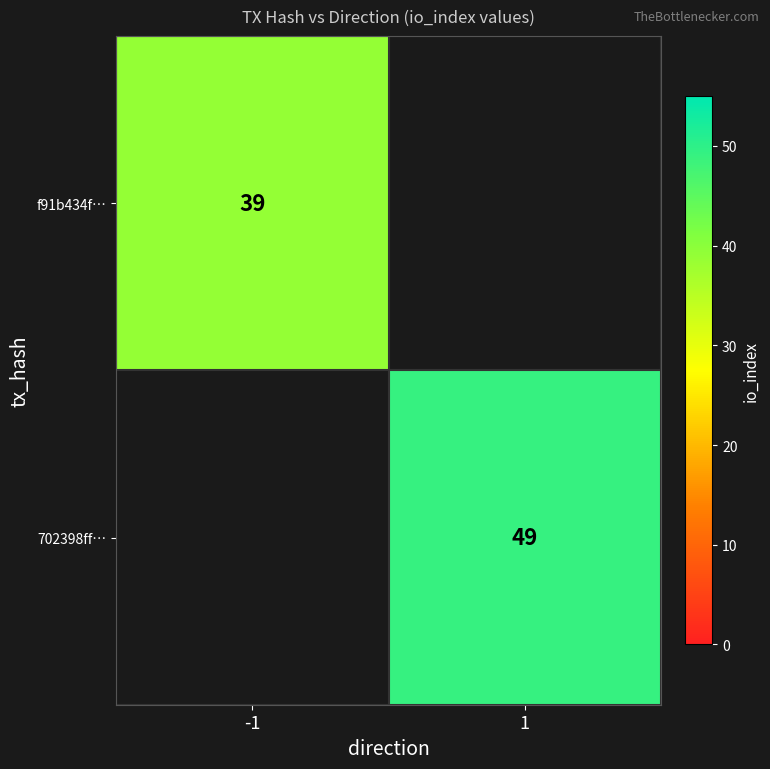

True or false: f91b434f… has a value of 39 at -1.

True